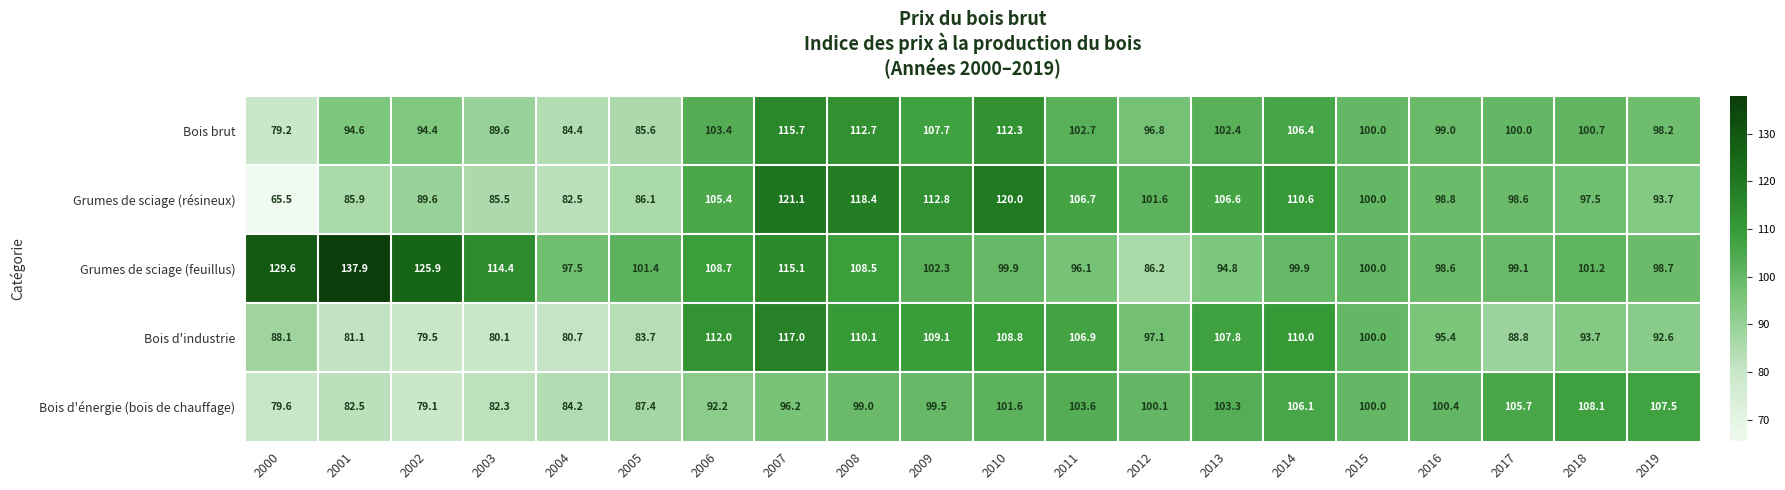

At which category is the sum across all series the highest?

2007